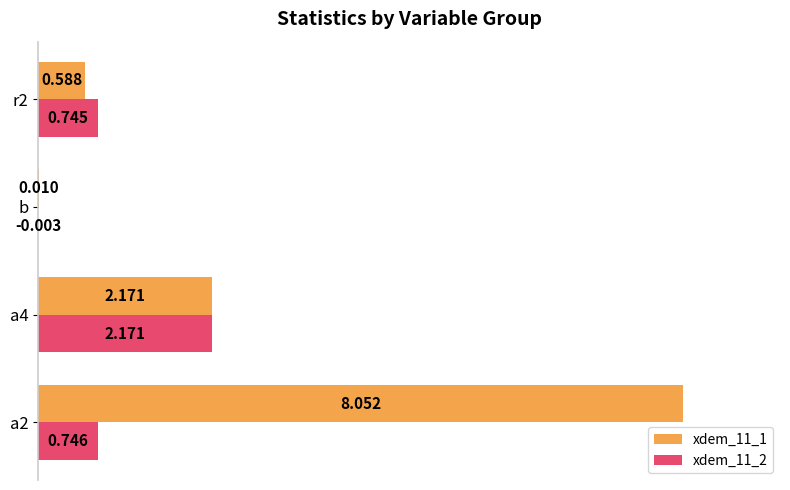

What are all the series names shown in the legend?

xdem_11_1, xdem_11_2